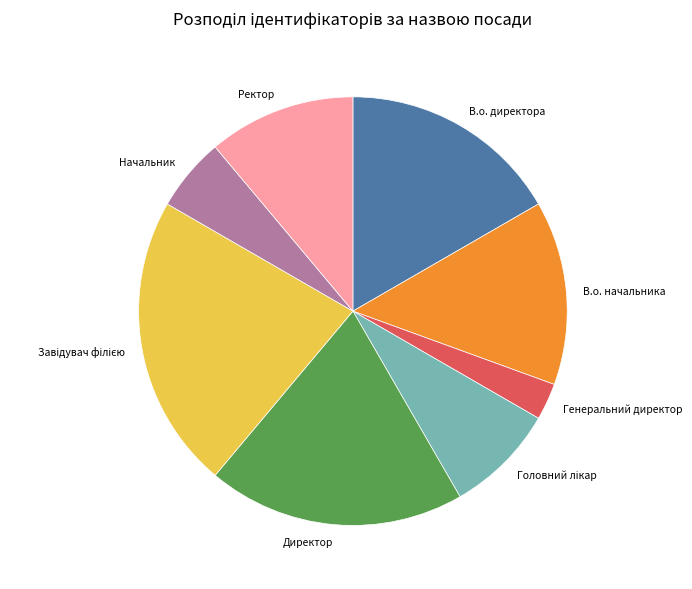

Between Директор and Генеральний директор, which is larger?

Директор